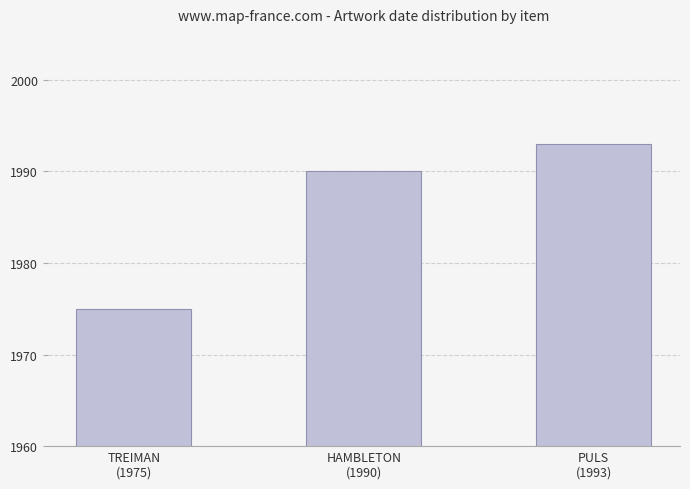

What is the change in value from TREIMAN
(1975) to HAMBLETON
(1990)?

+15